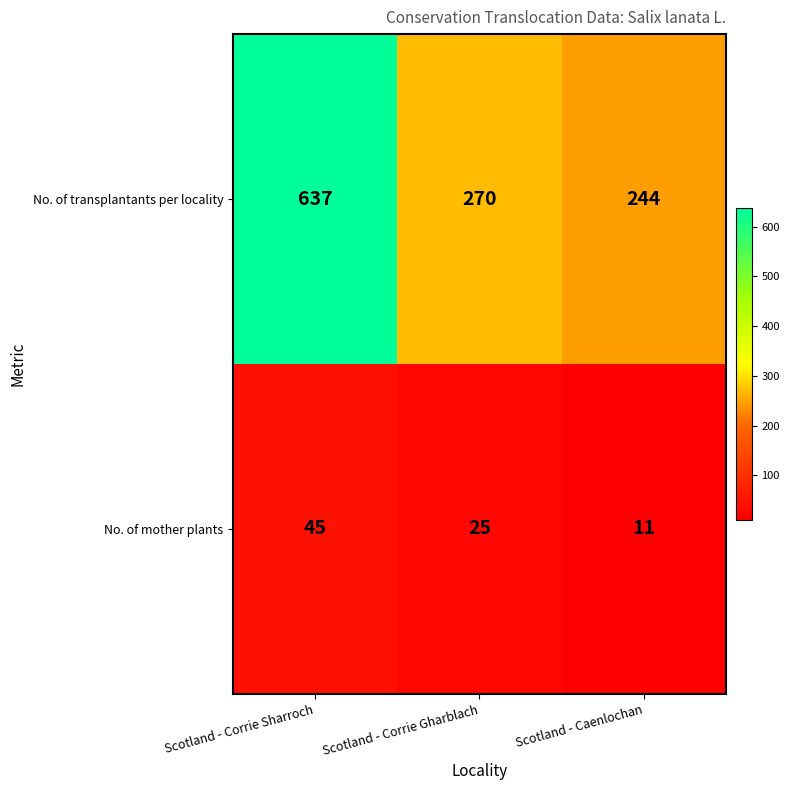

Where does the No. of mother plants series first go above 25?

Scotland - Corrie Sharroch